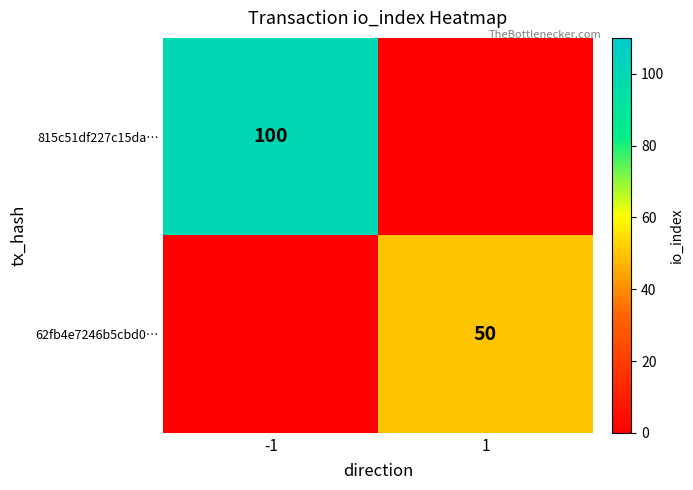

Is it true that 815c51df227c15da… equals 144 at -1?

False